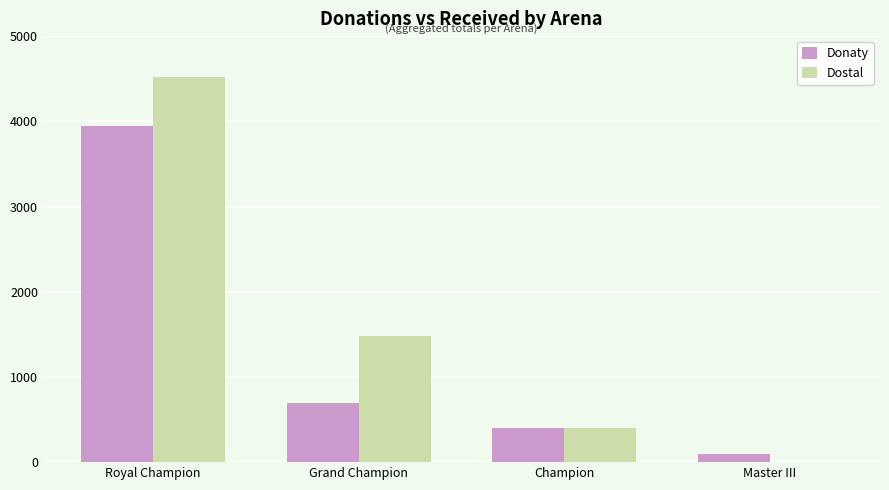

What is the sum of all Donaty values?

5127